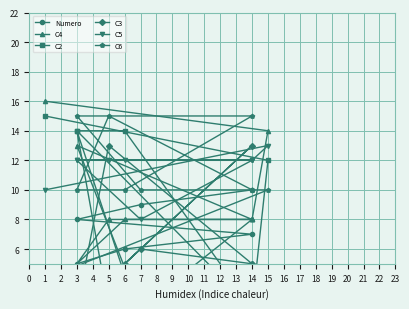

Which series has the largest total across all categories?

C5